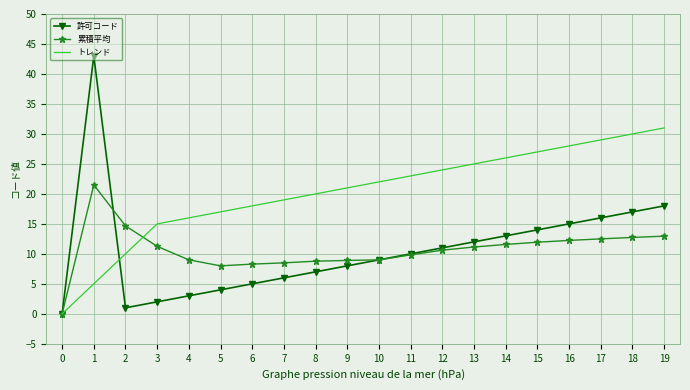

At which category is the sum across all series the highest?

1